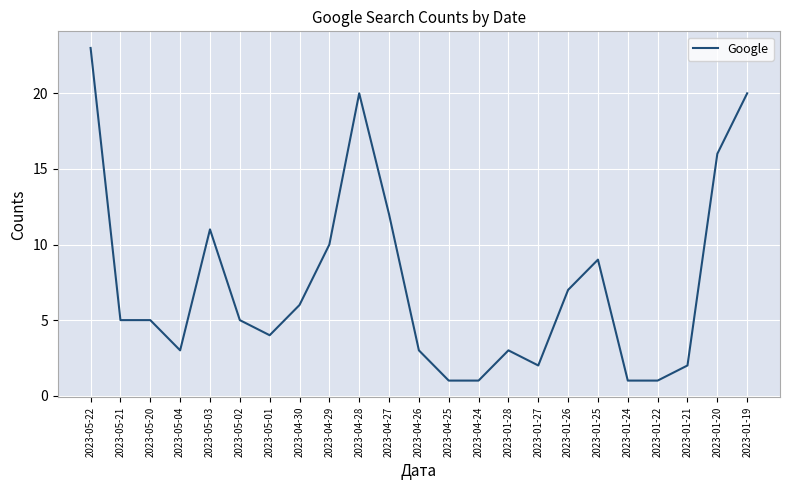

What is the difference between the maximum and minimum values?

22